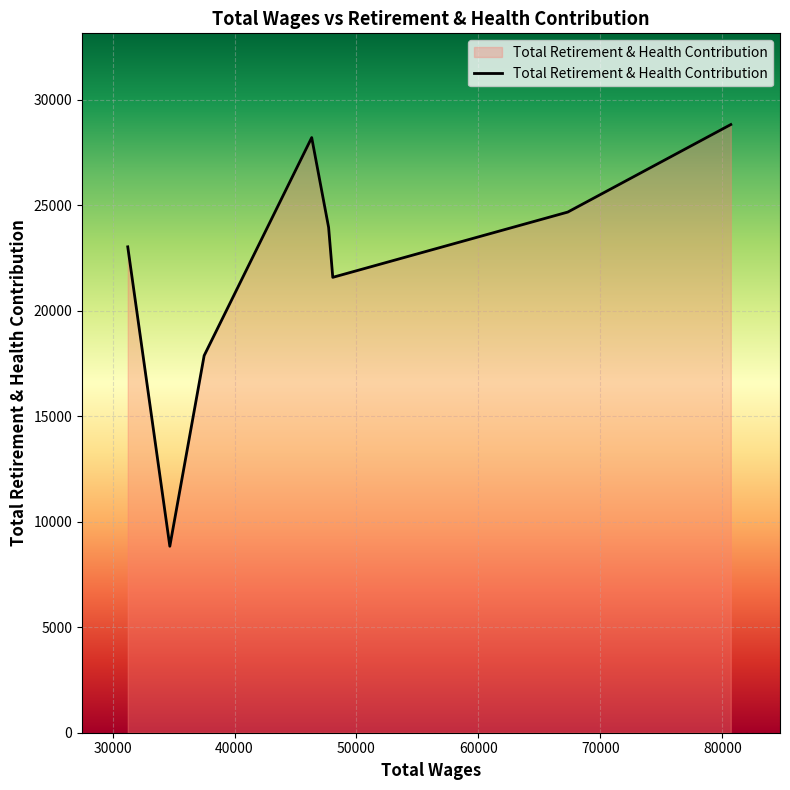

What is the difference between the maximum and minimum values?

19987